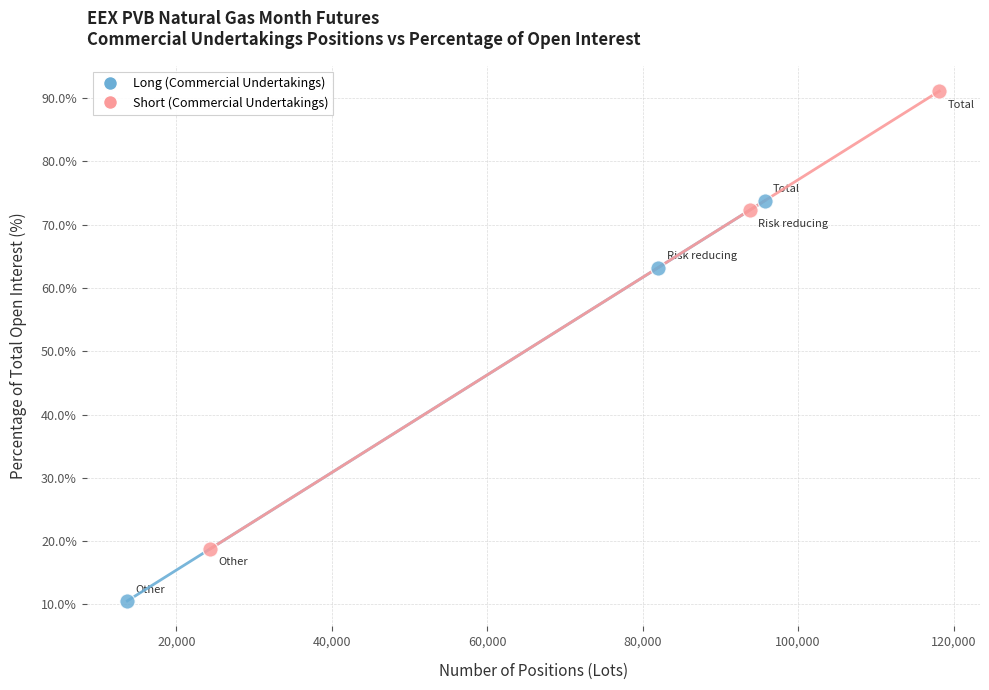

Which series has the widest spread of Y values?

Short (Commercial Undertakings)